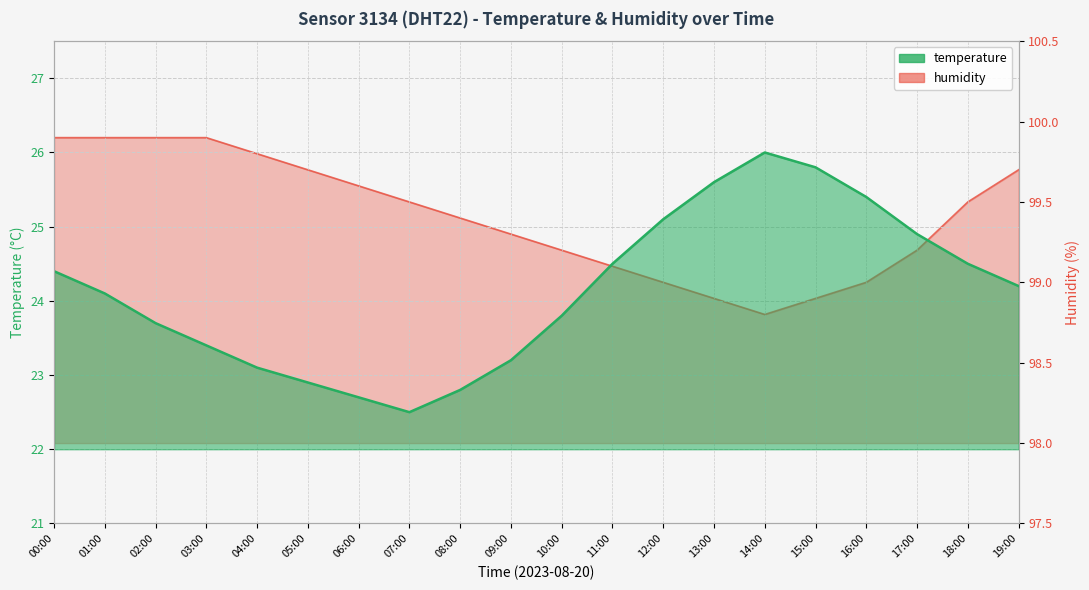

How many lines are shown in the chart?

2